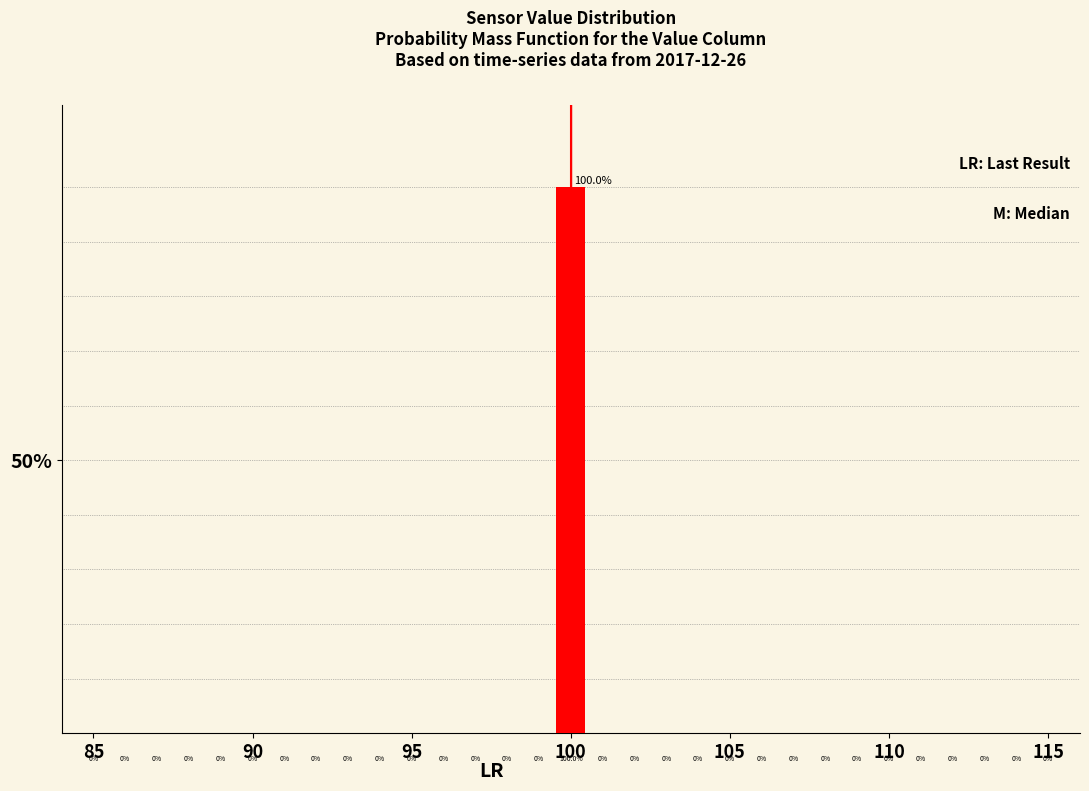

Read against the x-axis, roughly where is the centre of the tallest bar?

100.0